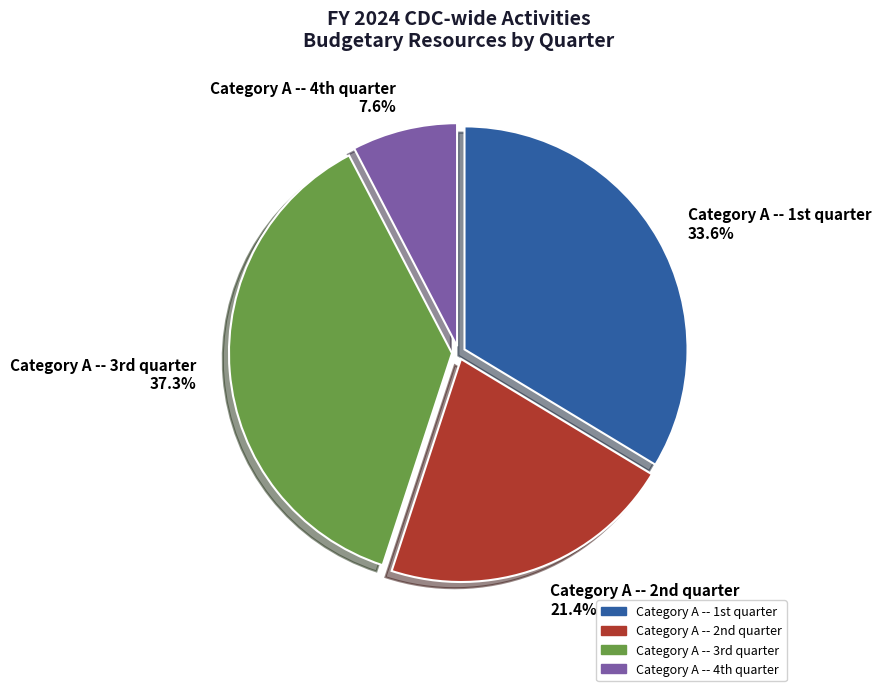

Is there any slice that represents more than half of the pie?

No